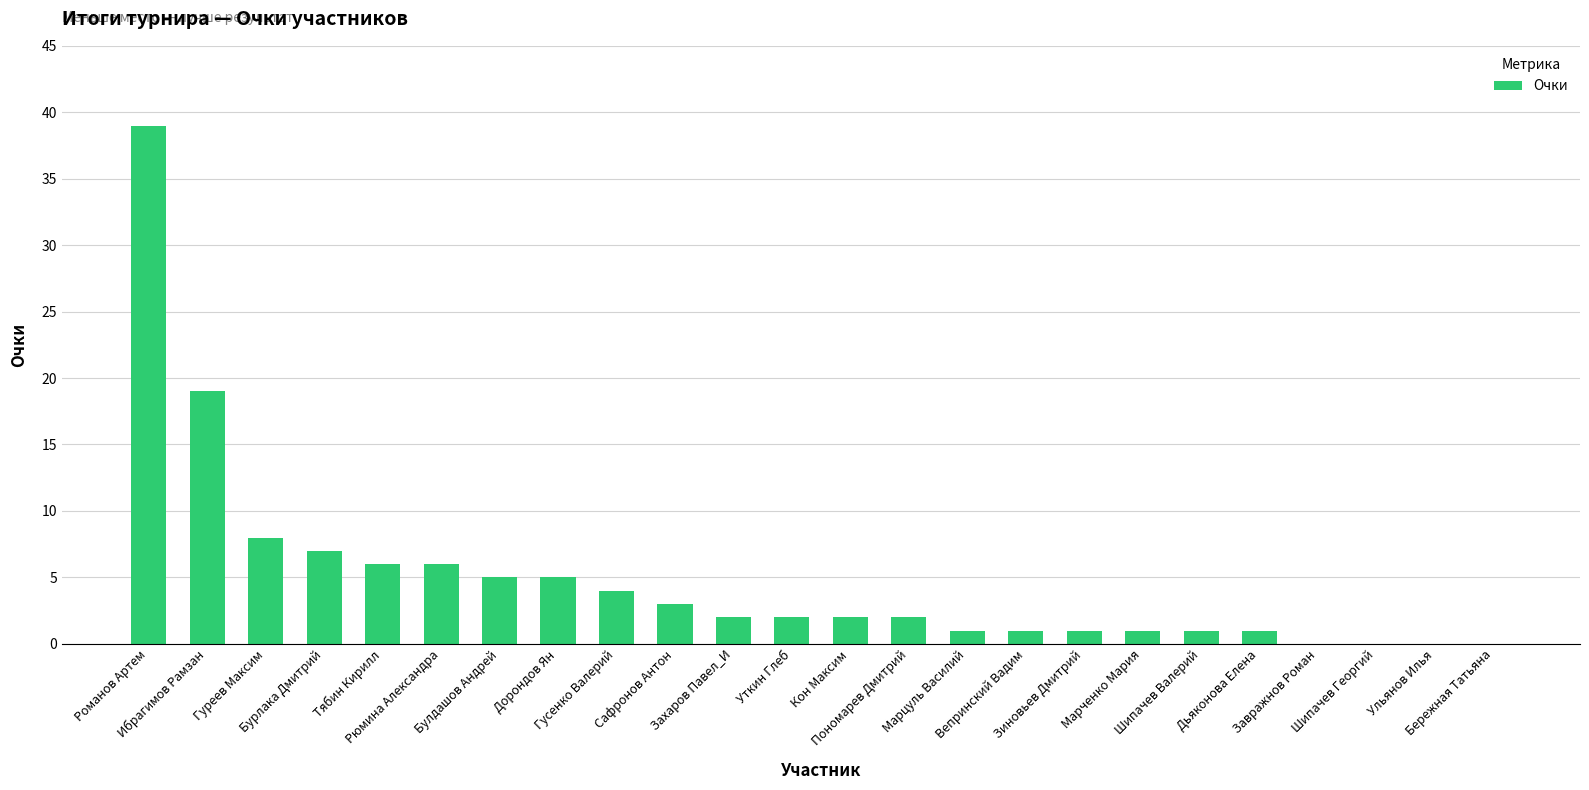

Are the bars grouped side by side (vs. stacked)?

No